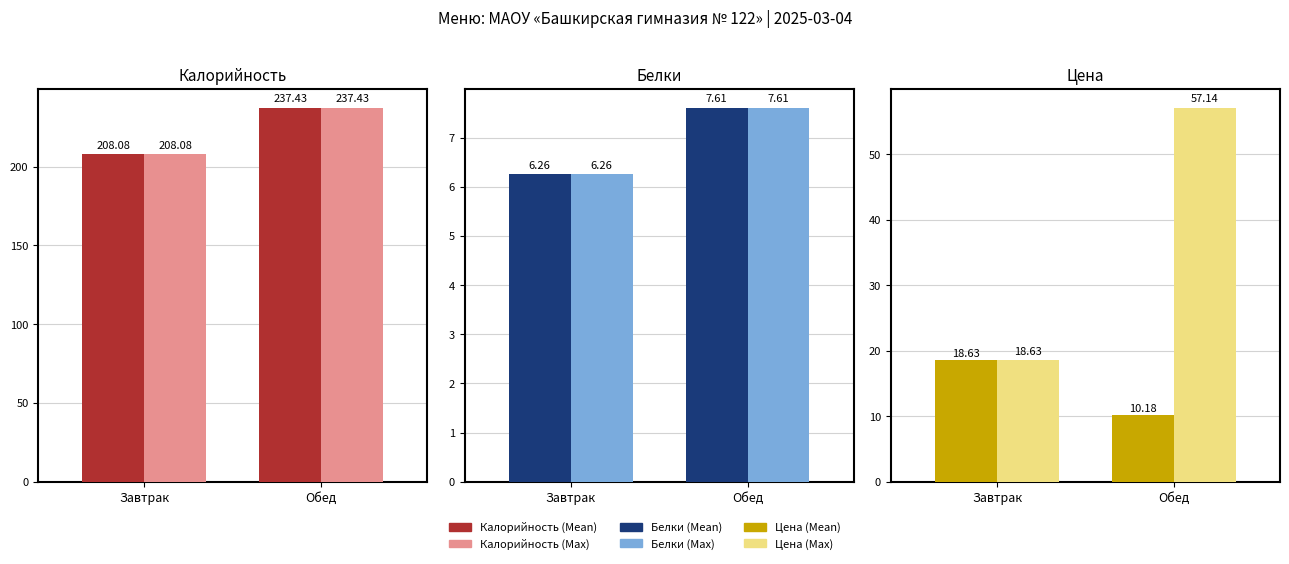

What is the sum of all Белки (Max) values?

13.9